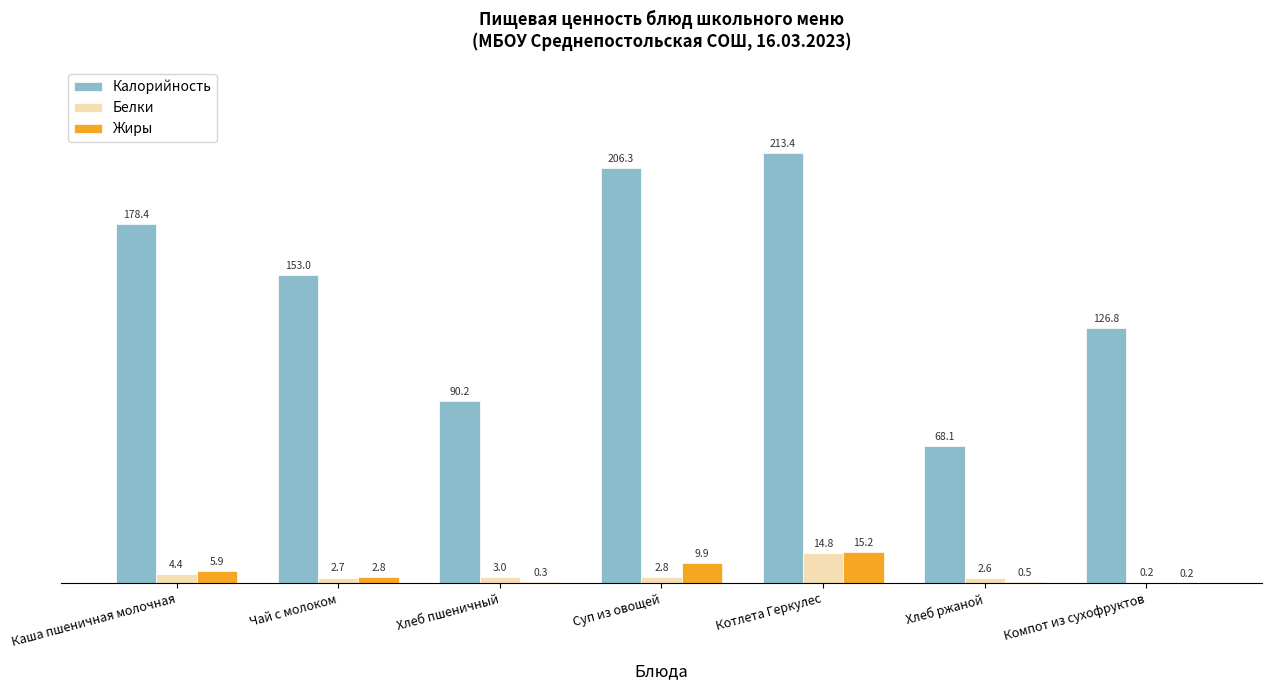

At which label does Калорийность reach its peak?

Котлета Геркулес